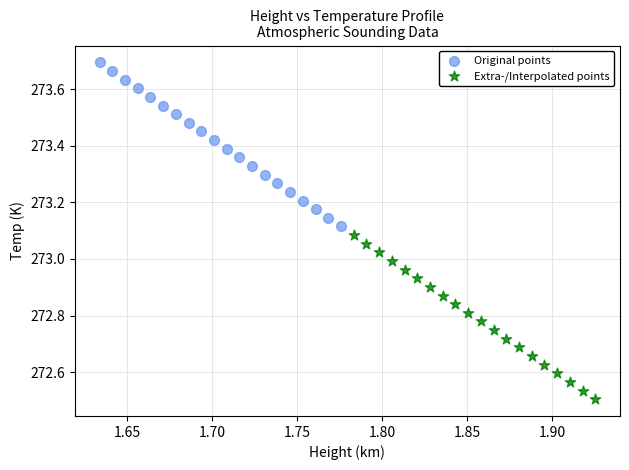

Which series contains the highest Y value?

Original points